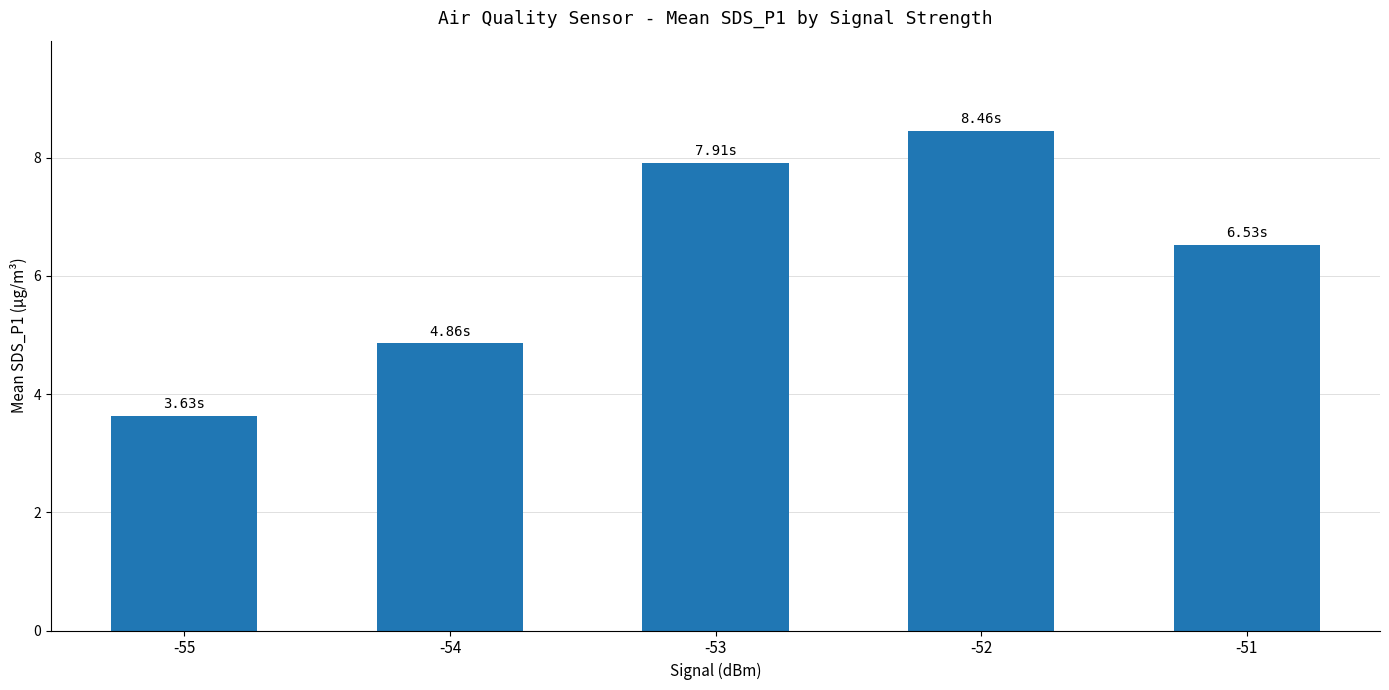

At which label is the value closest to 6?

-51